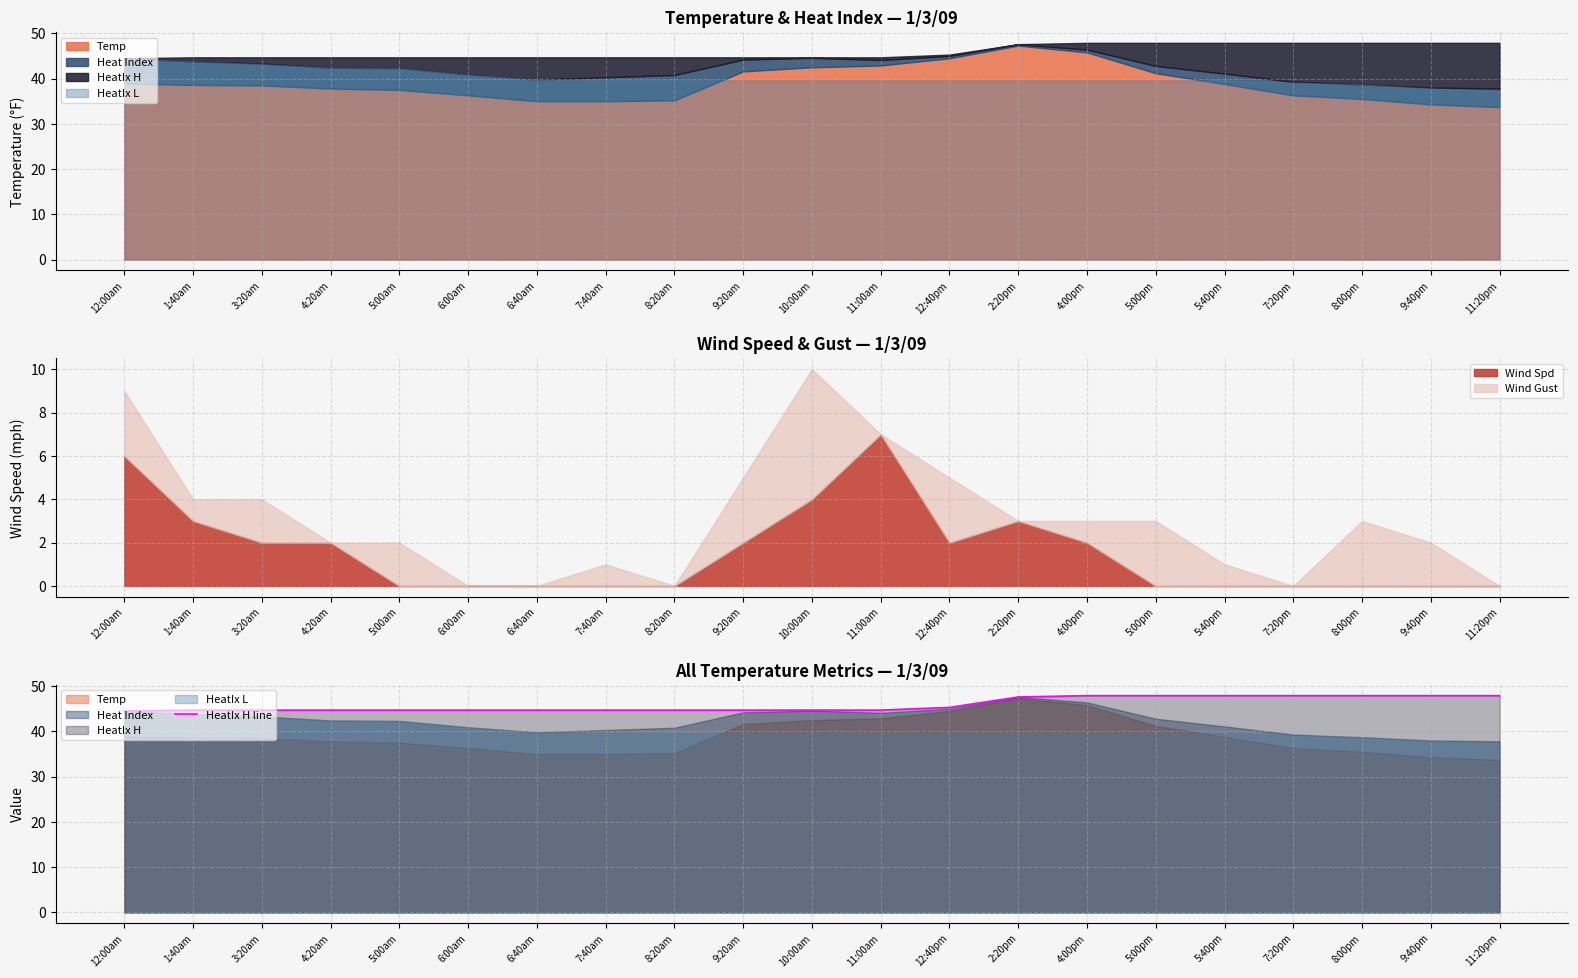

True or false: Wind Spd has a value of -2 at 8:20am.

False